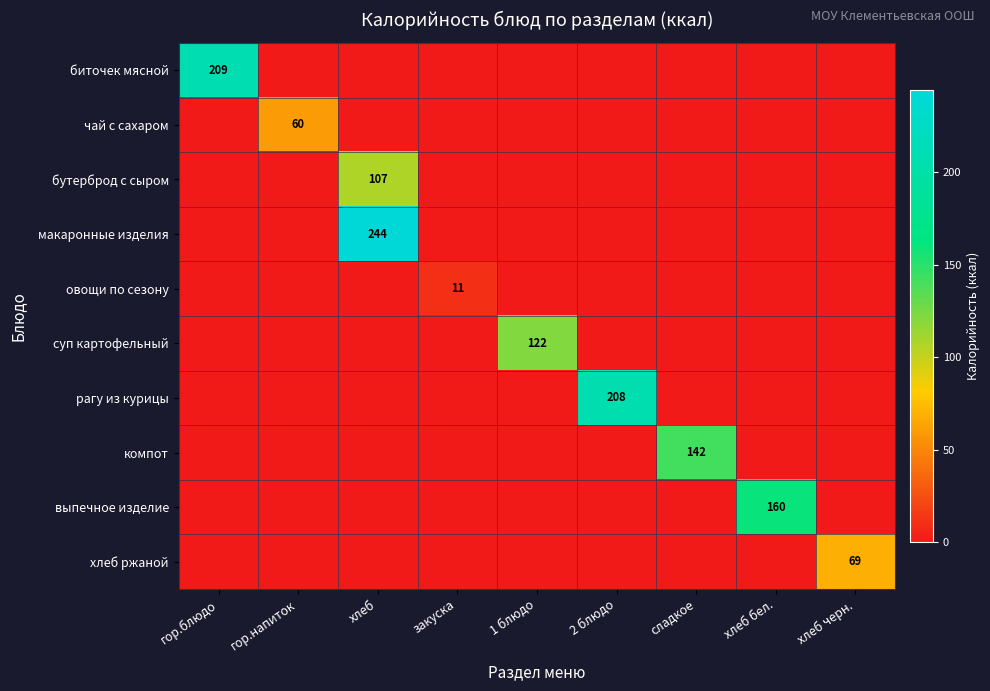

Which has a higher value, хлеб бел. or хлеб черн.?

хлеб бел.